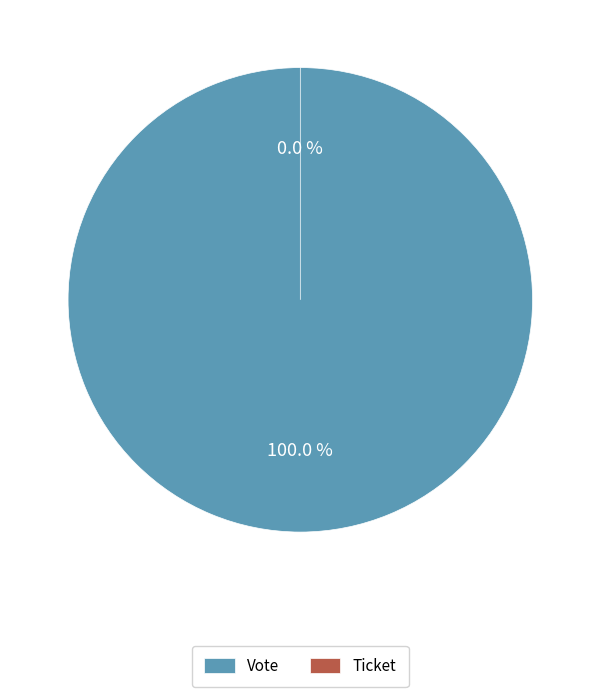

What is the largest slice in the pie chart?

Vote